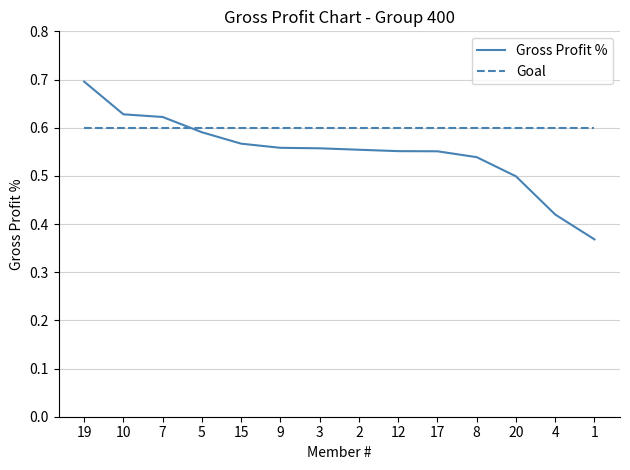

Does the chart display data point markers on the line(s)?

No